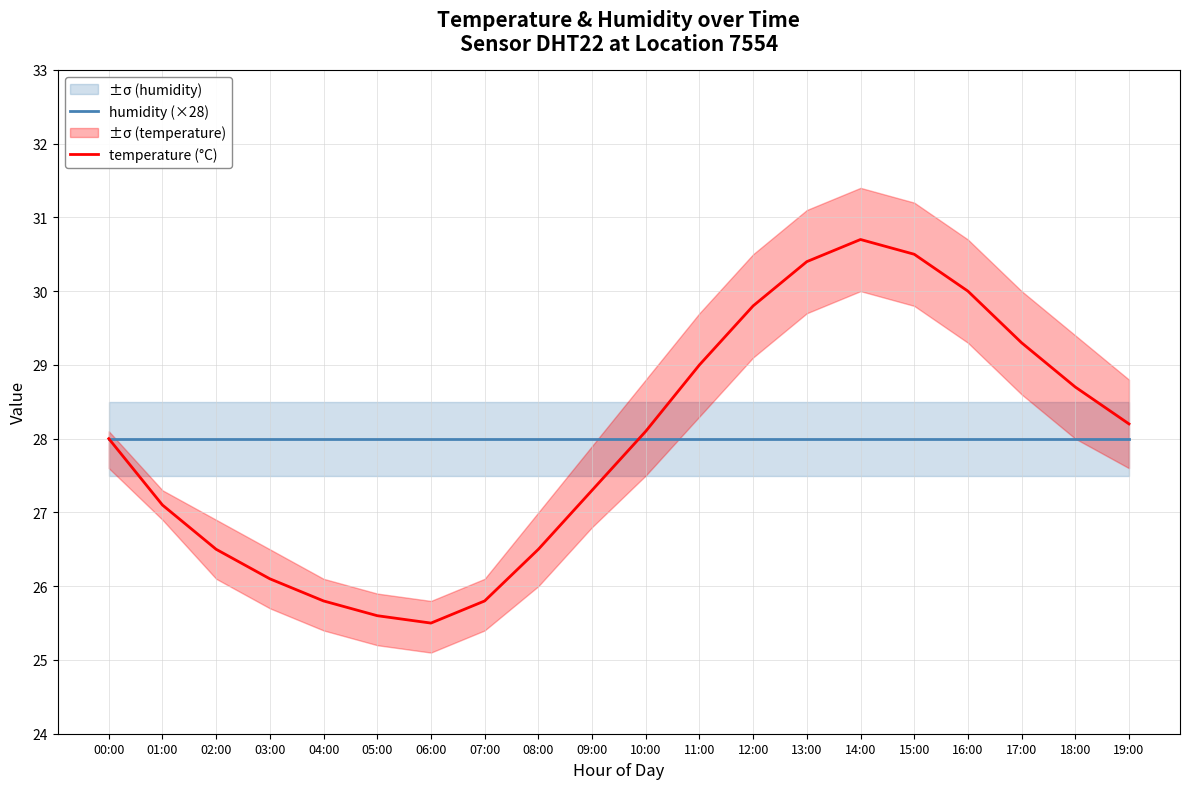

What is the sum of all temperature (°C) values?

558.9